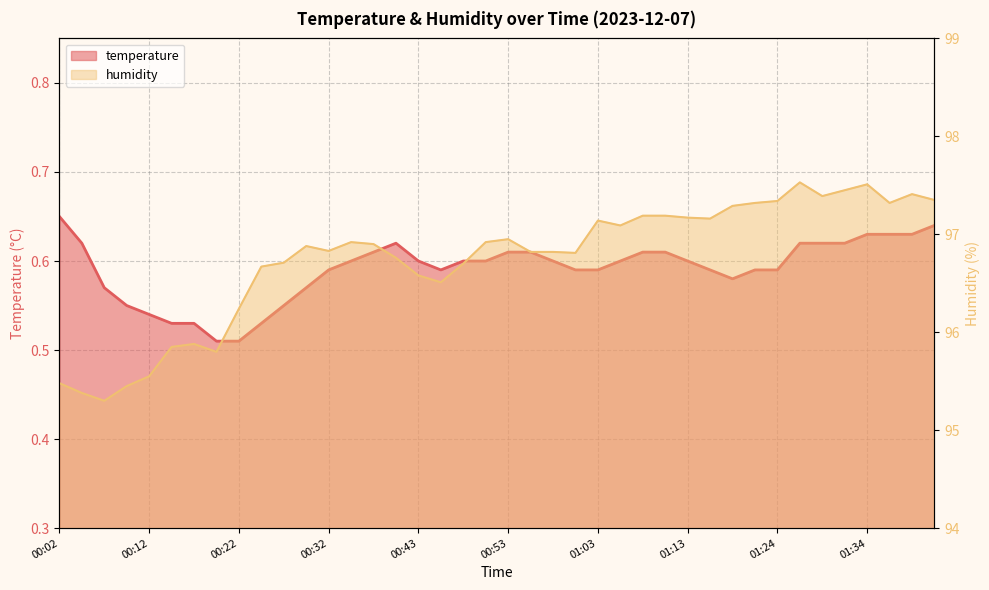

How many interior local peaks does the temperature series have?

1